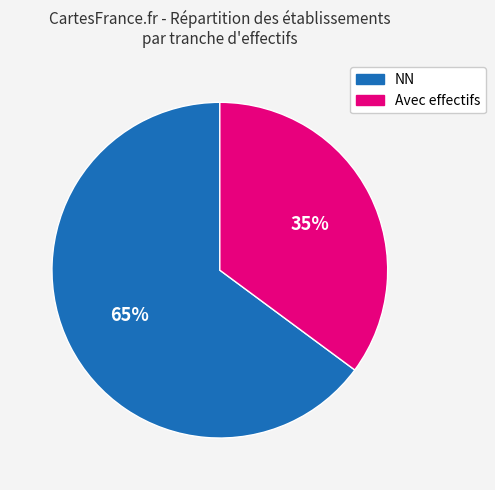

To the nearest percent, what is the average slice percentage?

50%